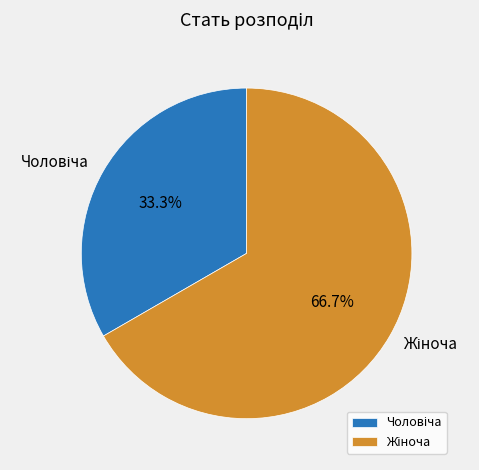

Is there a majority slice in this chart?

Yes